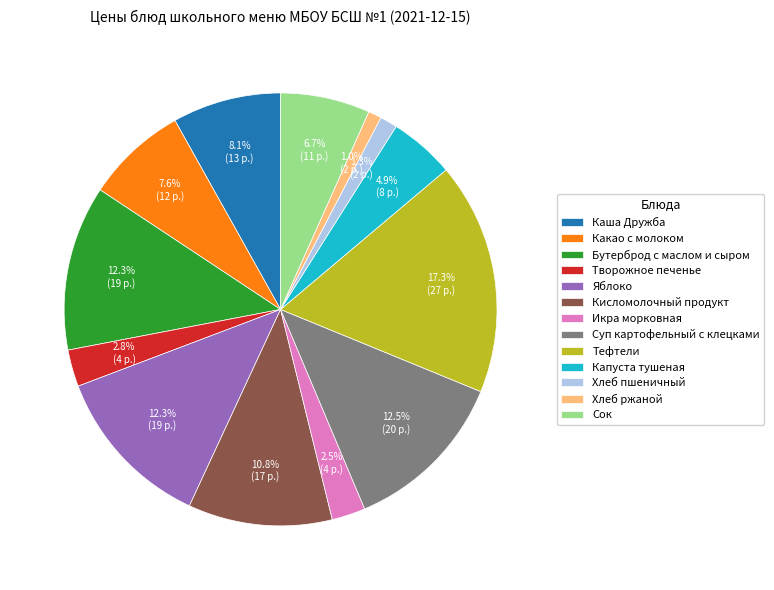

To the nearest percent, what percentage of the pie is Хлеб пшеничный?

1%